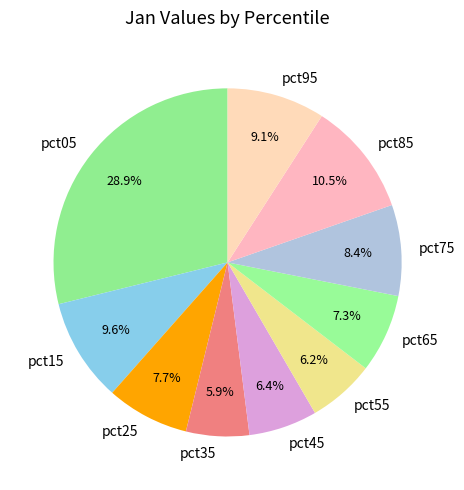

Between pct65 and pct95, which is larger?

pct95